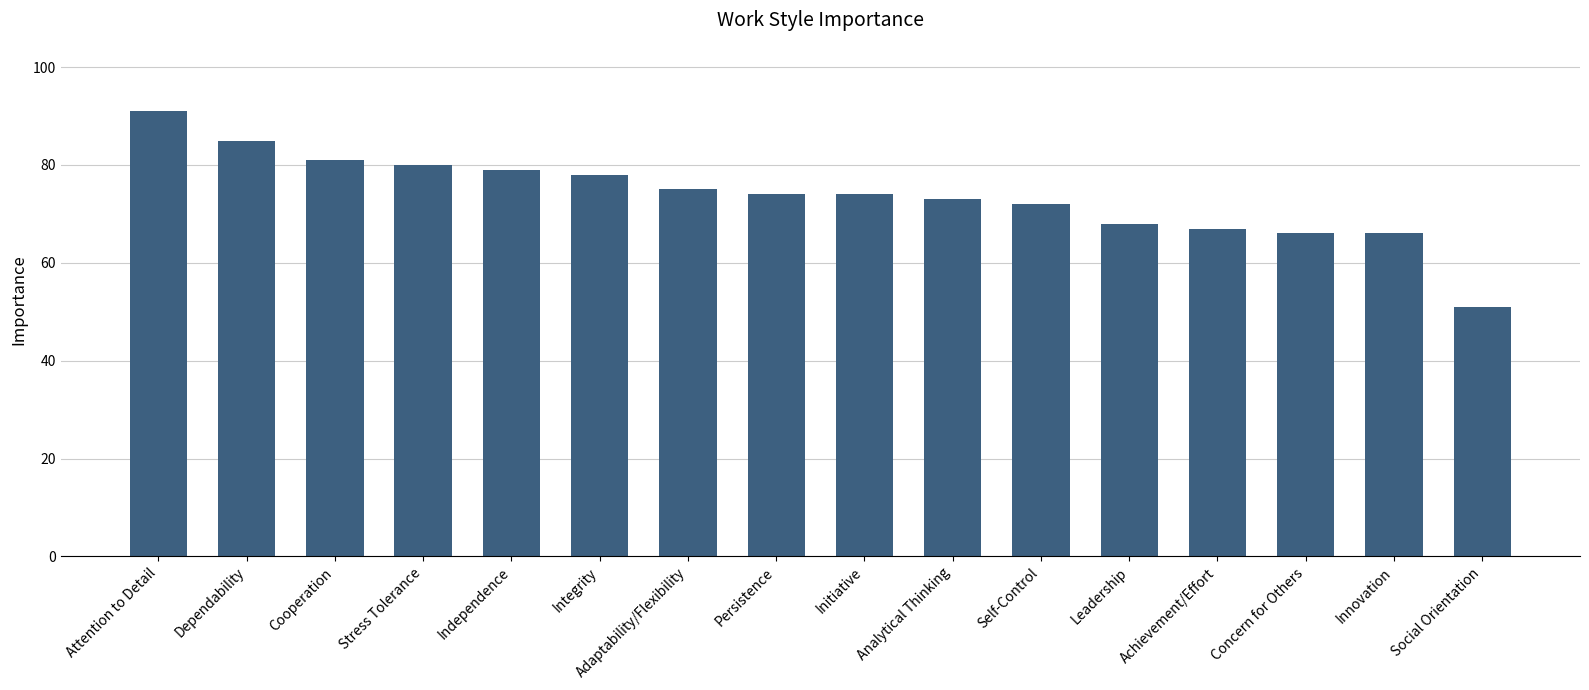

Read the value at Attention to Detail, to the nearest 10.

90